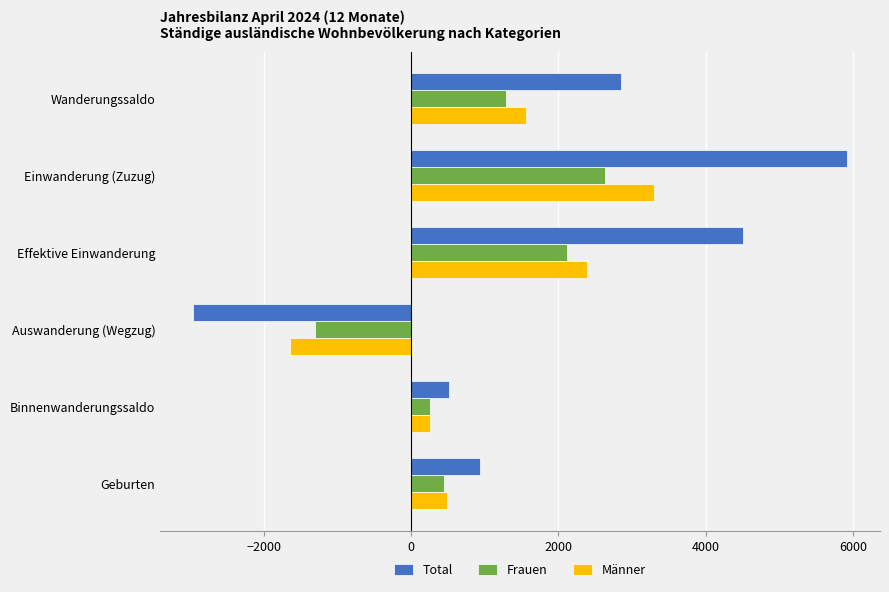

What is the total value across all series at Wanderungssaldo?

5698